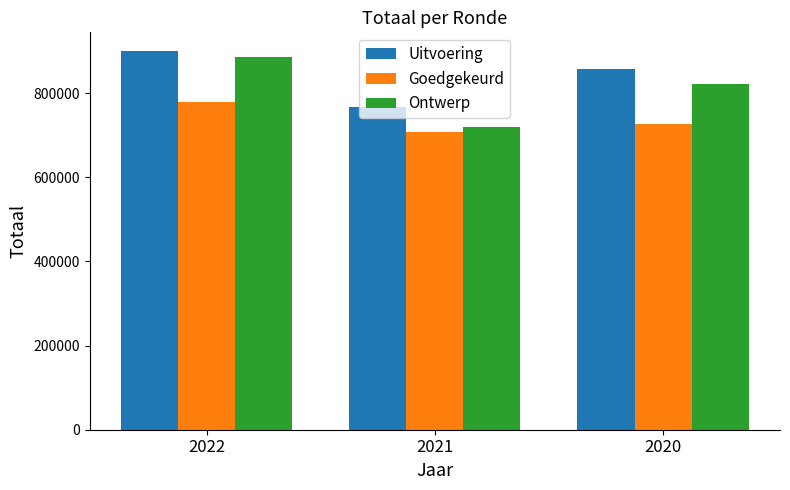

List the series in order of their overall mean, highest first.

Uitvoering, Ontwerp, Goedgekeurd